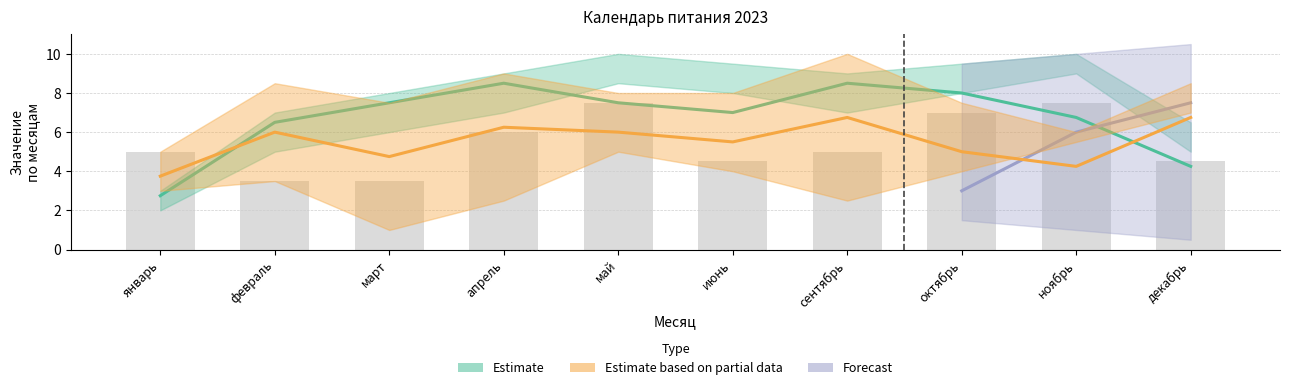

What position from the left is декабрь?

10